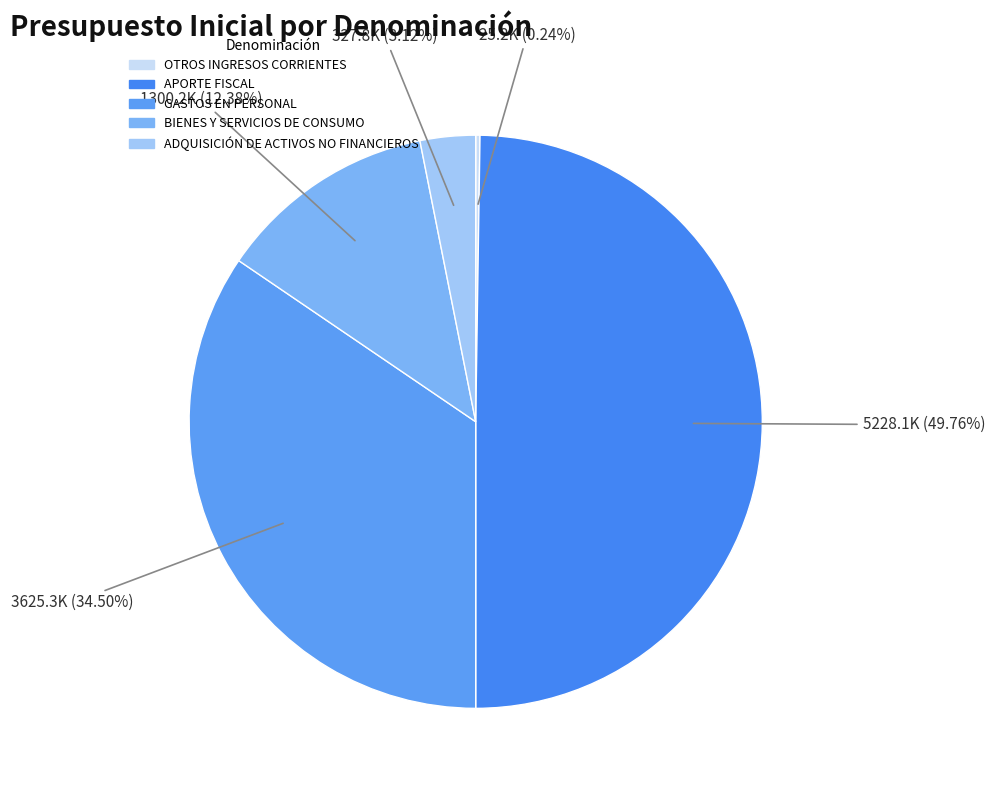

To the nearest percent, what portion does BIENES Y SERVICIOS DE CONSUMO represent?

12%